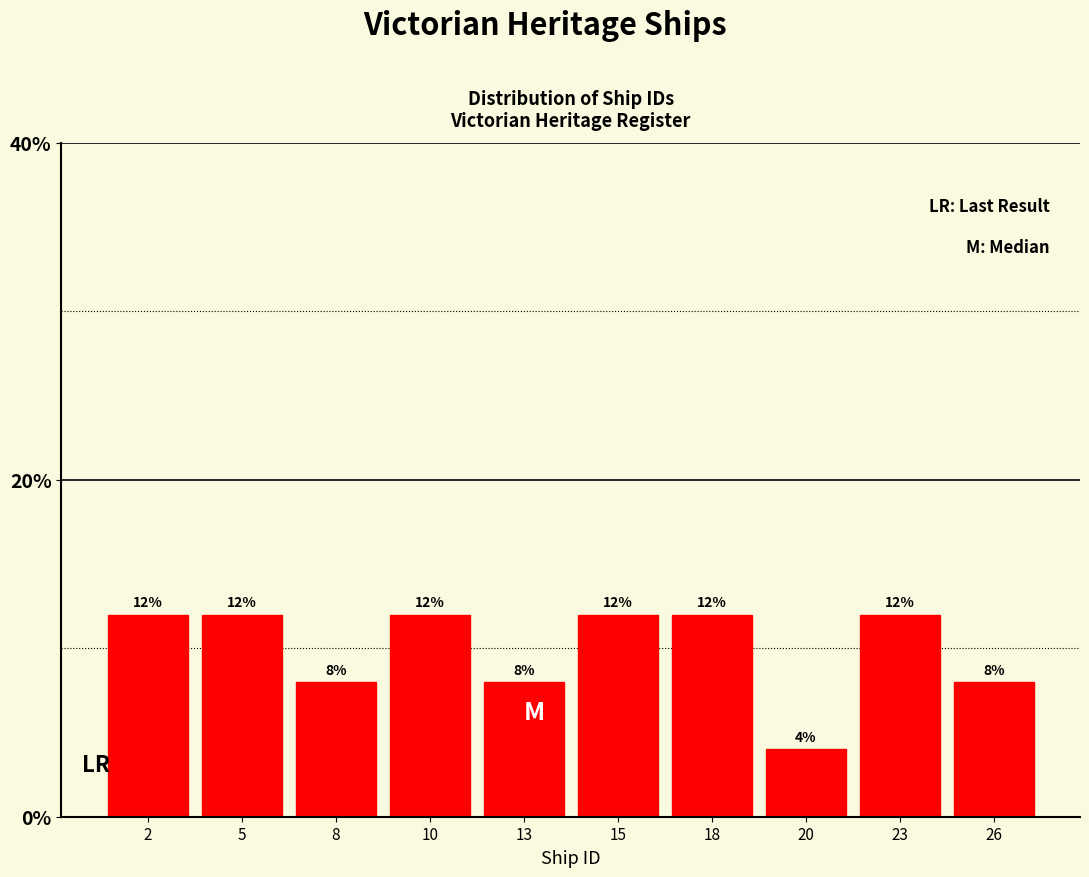

Reading right to left, list all the values displayed in this chart.

26=8	23=12	20=4	18=12	15=12	13=8	10=12	8=8	5=12	2=12